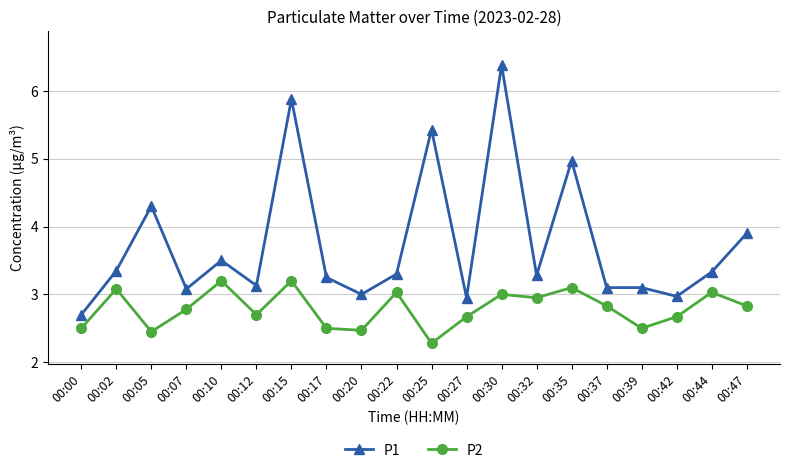

Is the value of P2 at 00:27 greater than the value of P1 at 00:30?

No